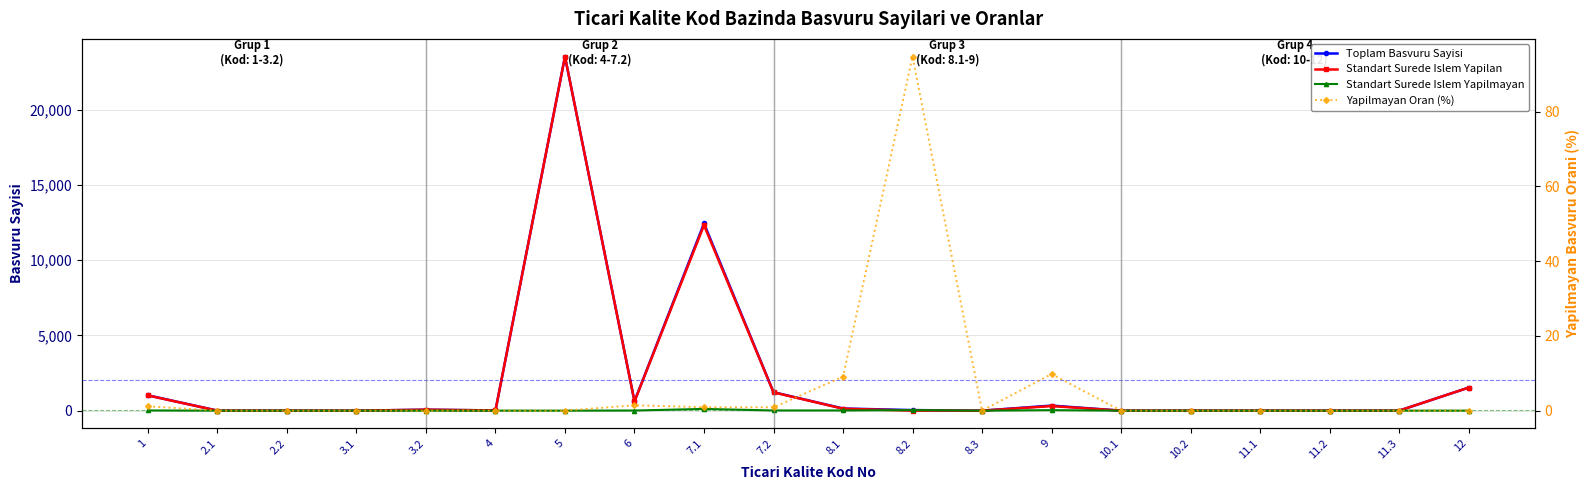

What is the maximum value shown in the chart?

23544.0